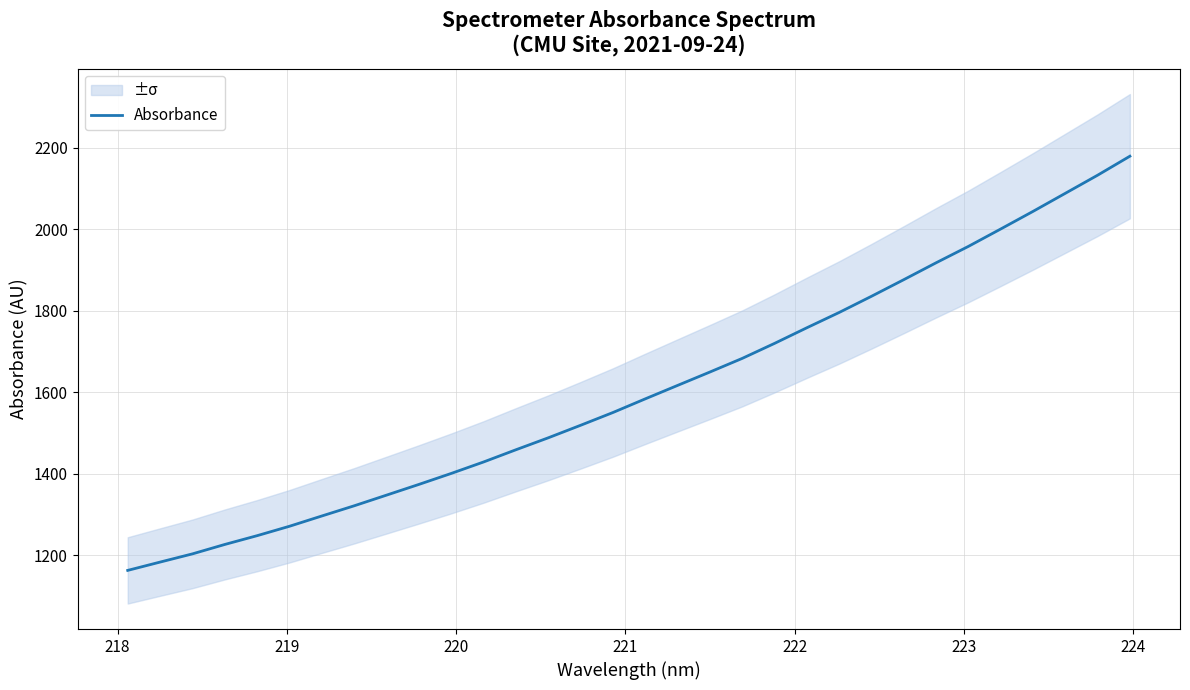

True or false: the data shows 3157.8 at 24.

False